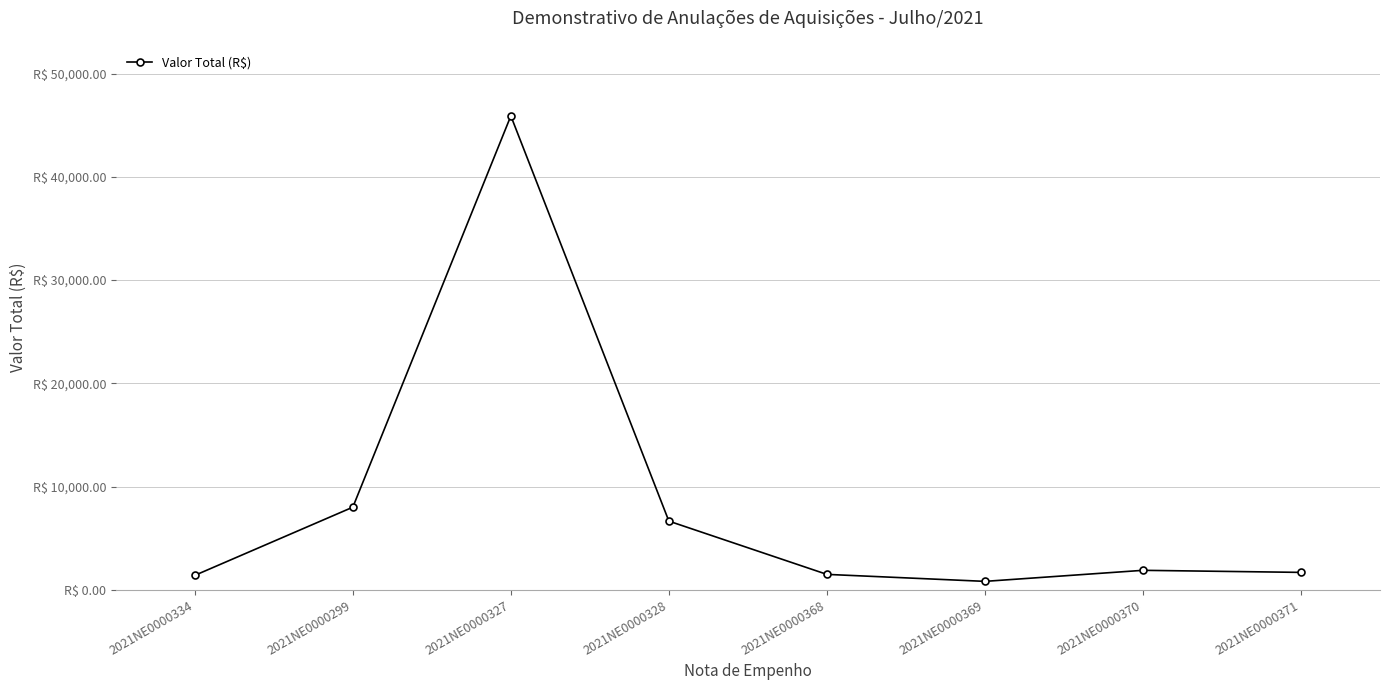

Is this an area chart (filled region under the line)?

No